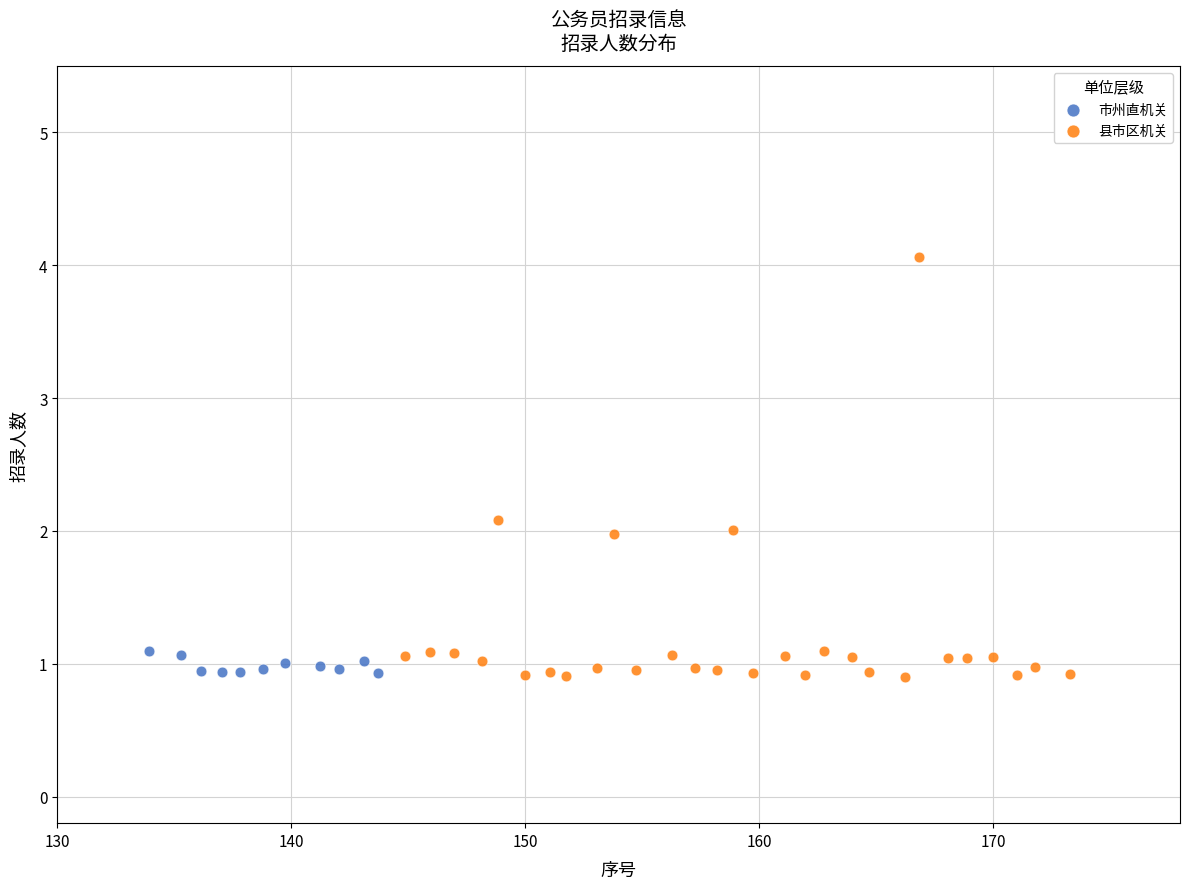

Which series has the widest spread of Y values?

县市区机关